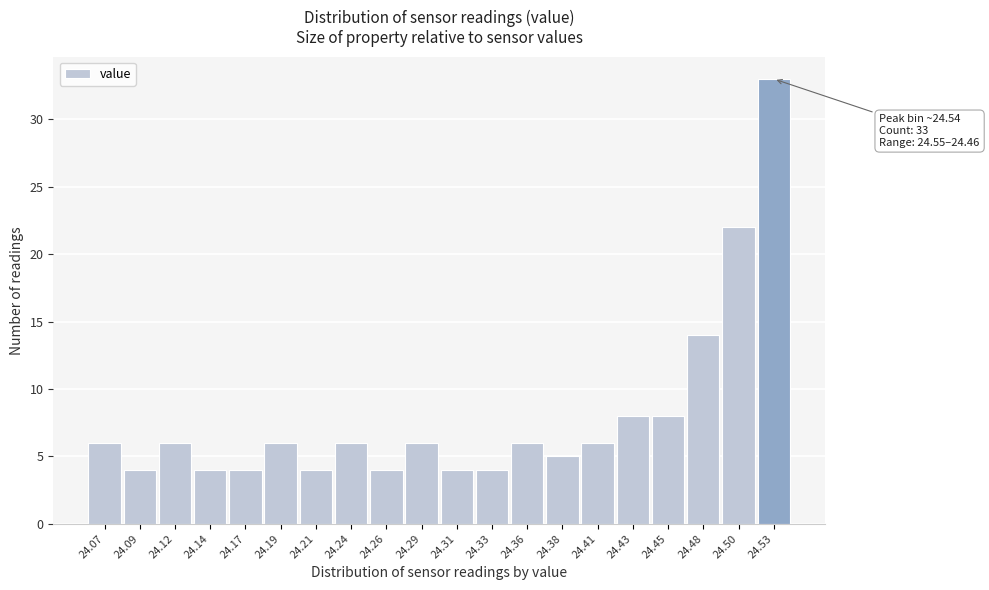

Reading left to right, what are all the values shown in this chart?

24.07=6	24.09=4	24.12=6	24.14=4	24.17=4	24.19=6	24.21=4	24.24=6	24.26=4	24.29=6	24.31=4	24.33=4	24.36=6	24.38=5	24.41=6	24.43=8	24.45=8	24.48=14	24.50=22	24.53=33